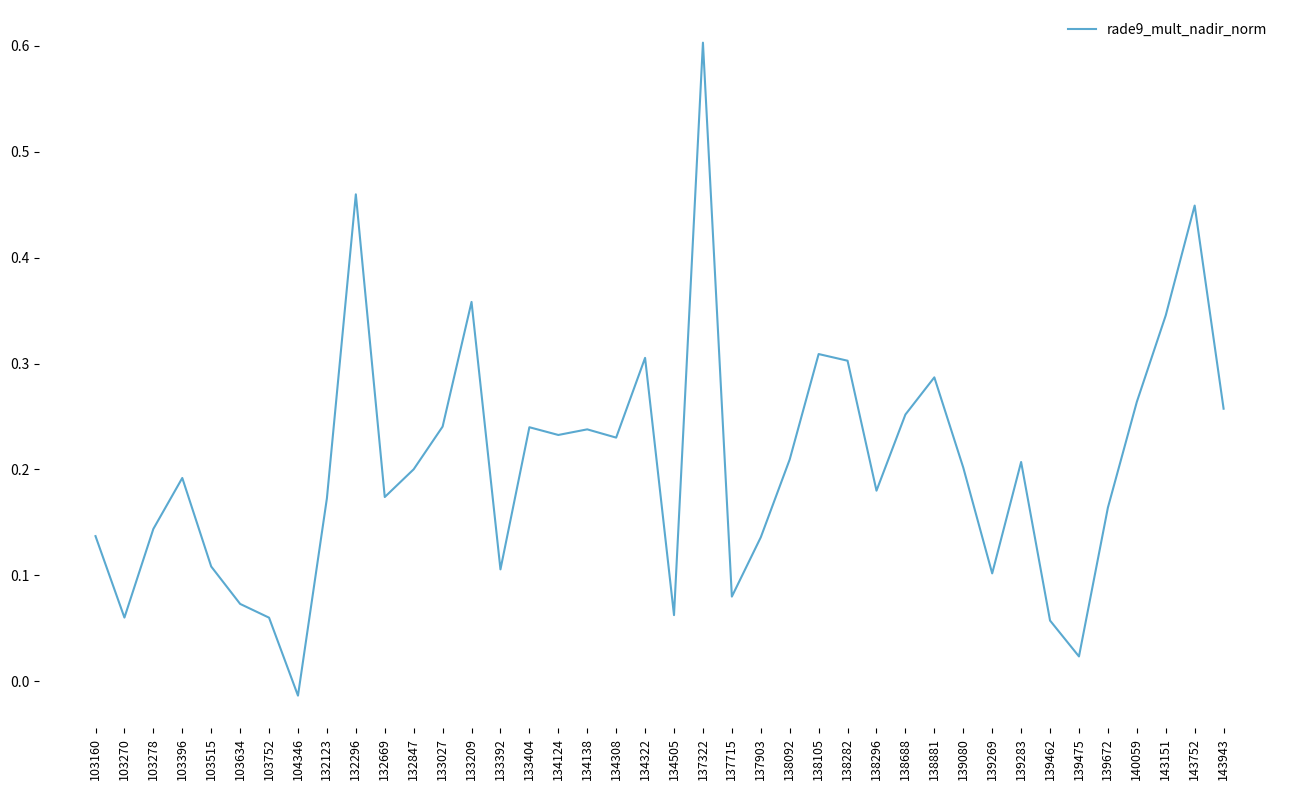

What is the difference between the maximum and minimum values?

0.6